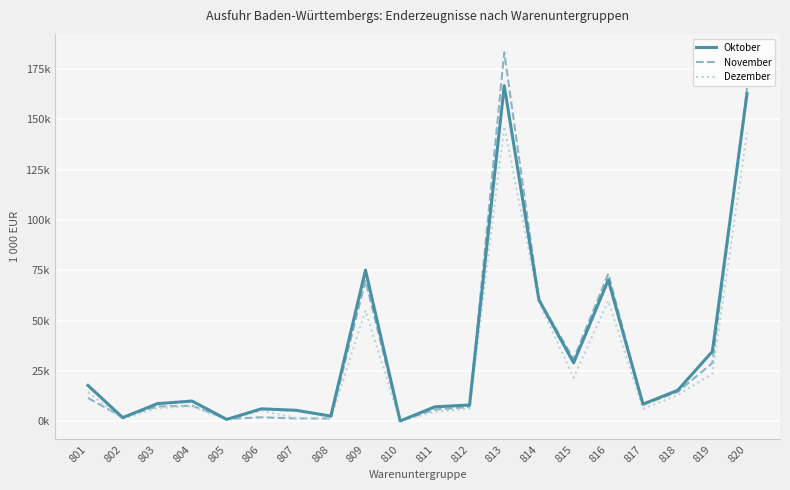

What is the difference between the highest and lowest values at 801?

6271.3